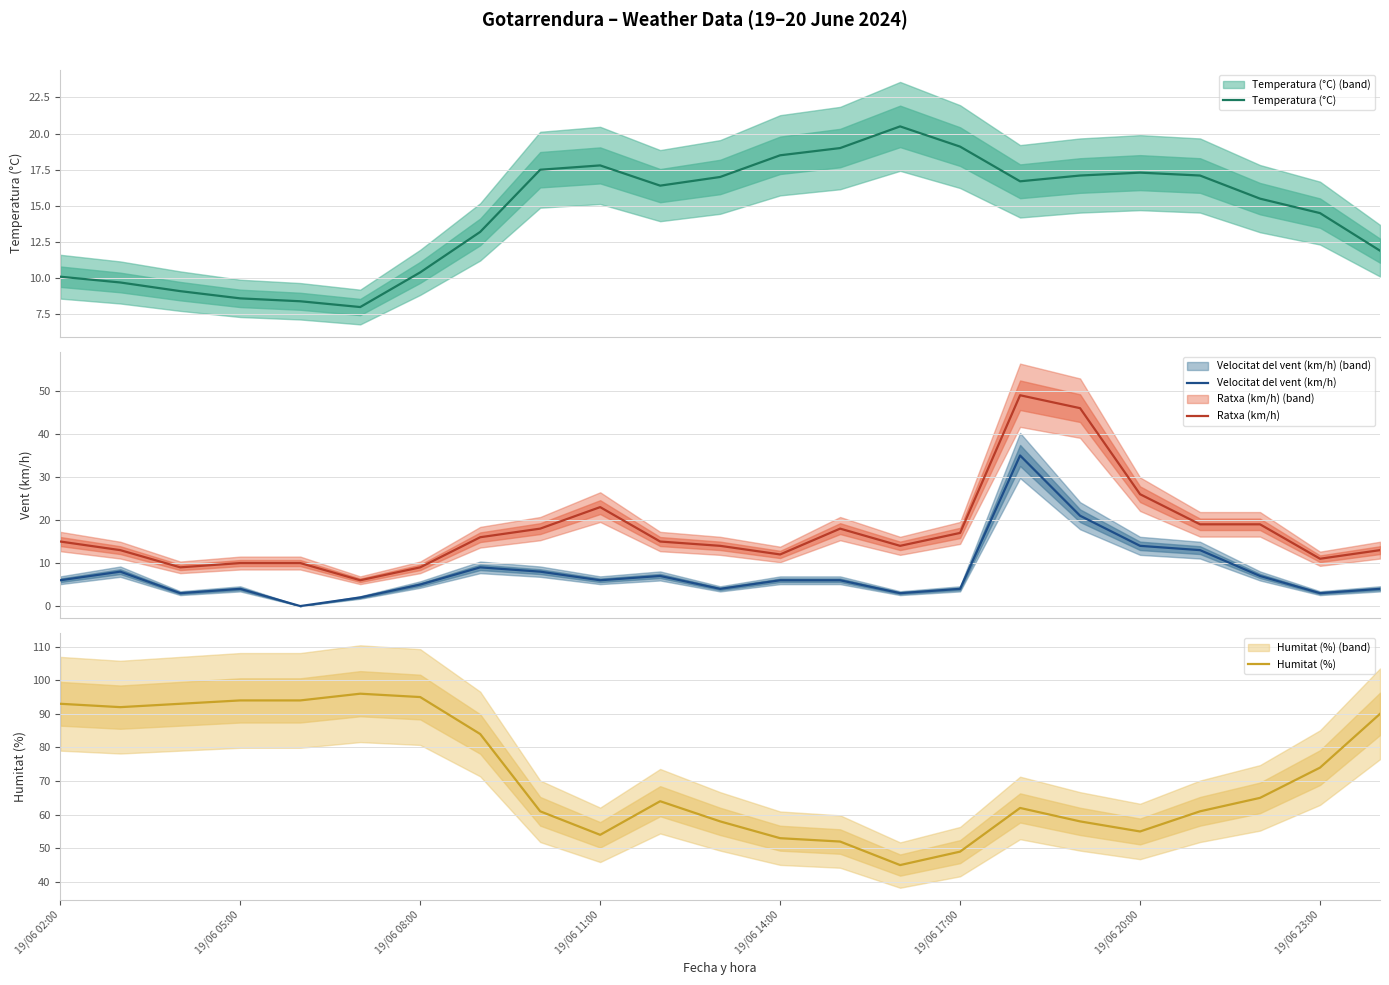

True or false: Velocitat del vent (km/h) and Ratxa (km/h) intersect in this chart.

False